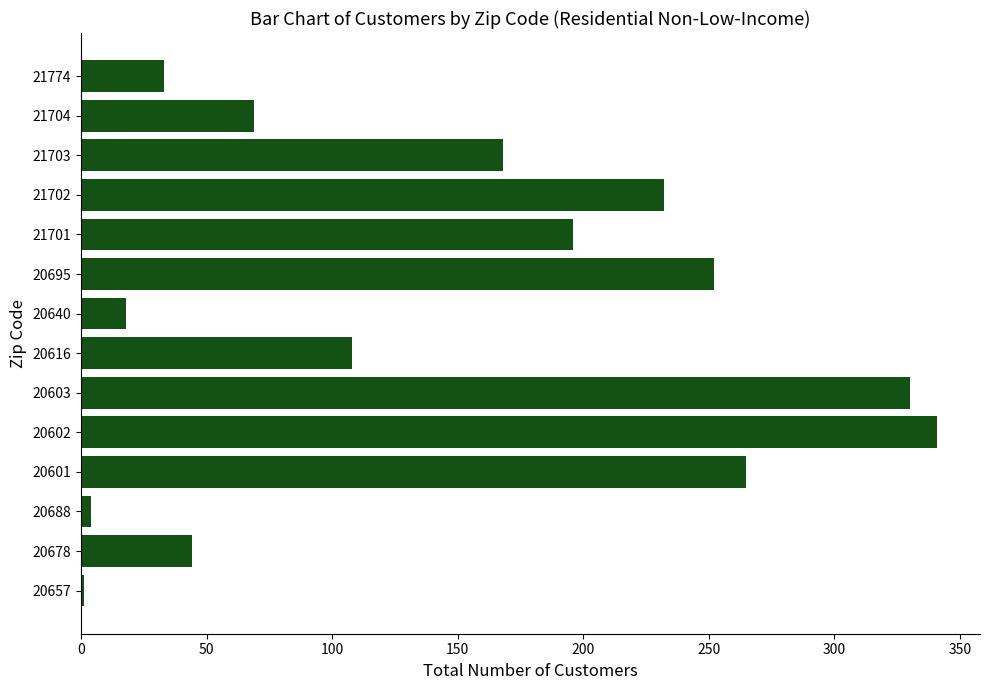

What is the sum of all values?

2061